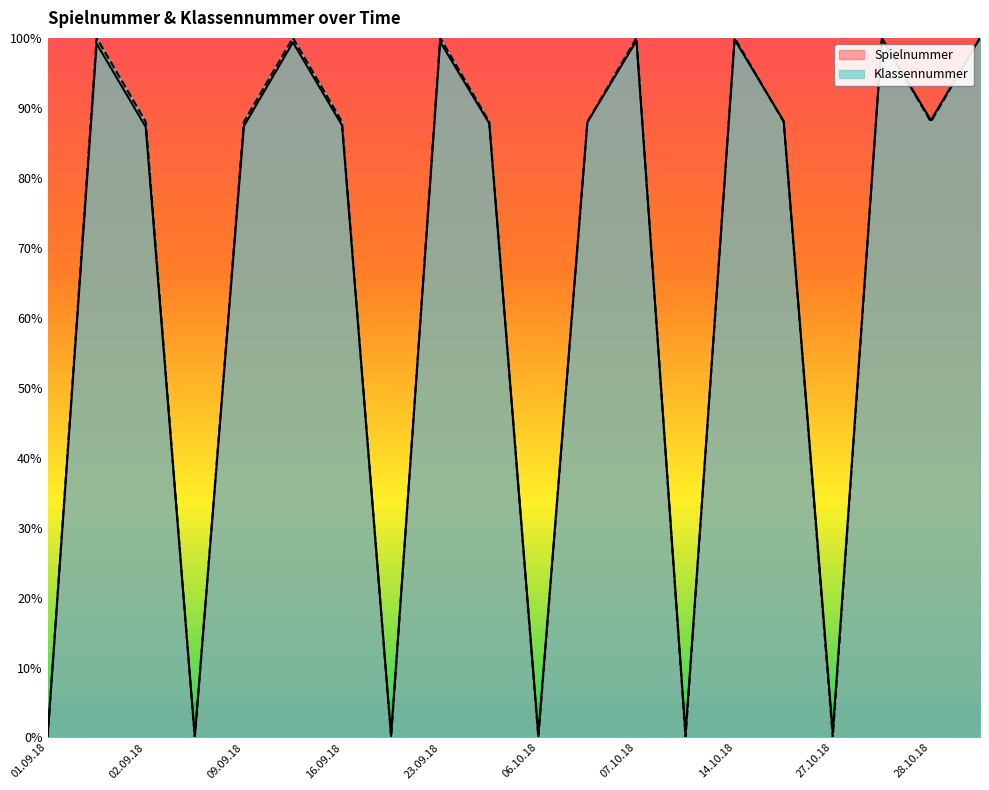

List the series in order of their peak value, lowest first.

Spielnummer, Klassennummer